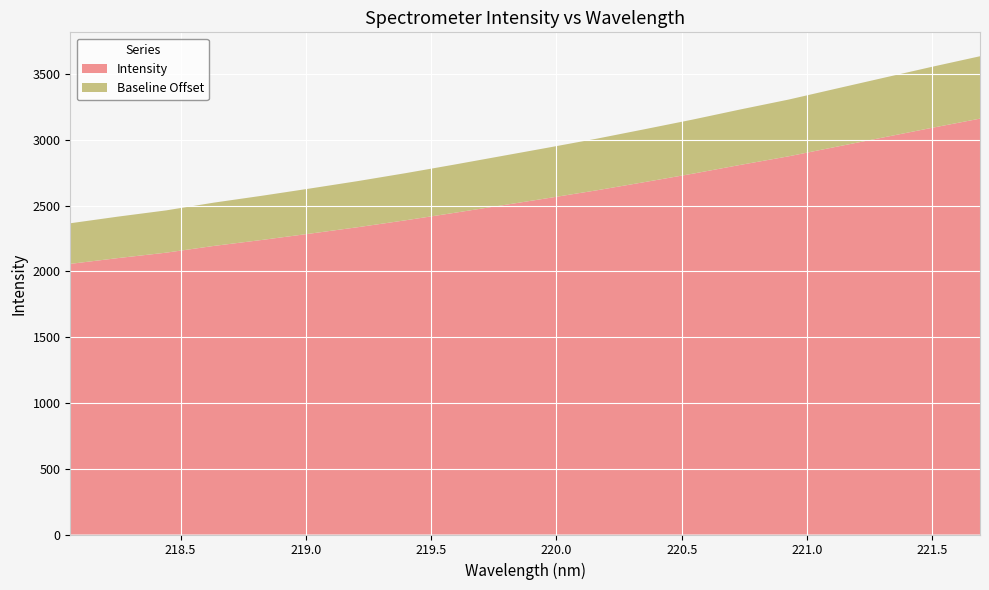

Reading left to right, what are all the values shown in this chart?

2058.0	2102.1	2143.1	2194.6	2239.8	2287.6	2336.8	2389.4	2444.9	2502.1	2559.4	2617.8	2680.3	2743.9	2811.1	2875.9	2948.5	3020.8	3092.8	3162.4